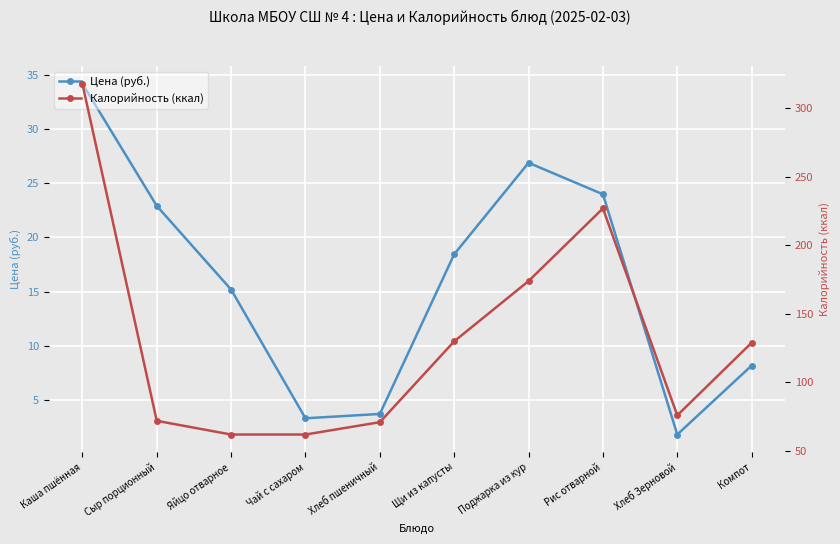

At which category does Цена (руб.) reach its first local valley?

Чай с сахаром